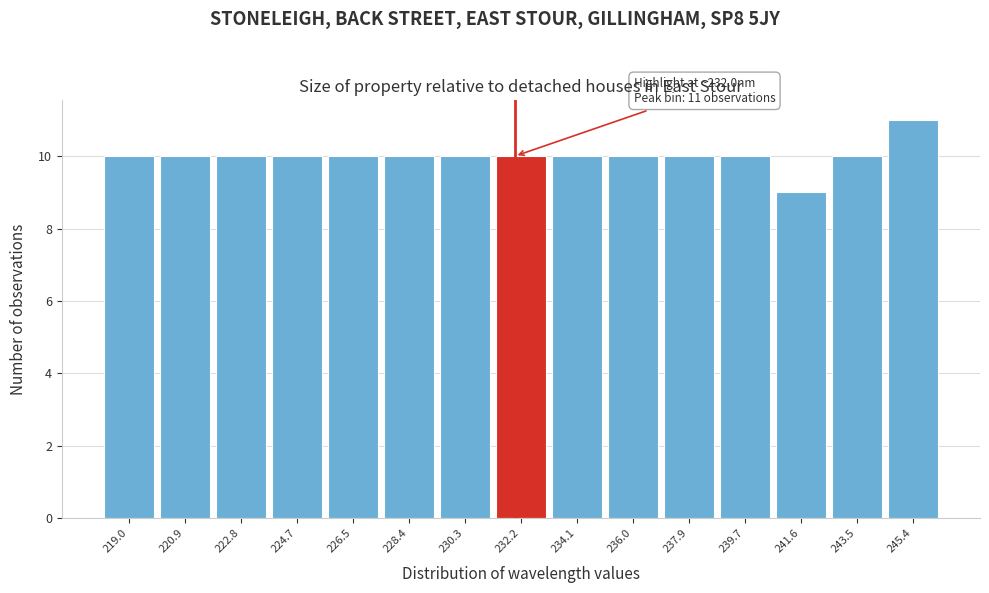

Which range on the x-axis has the tallest bar?

244.4 to 246.4